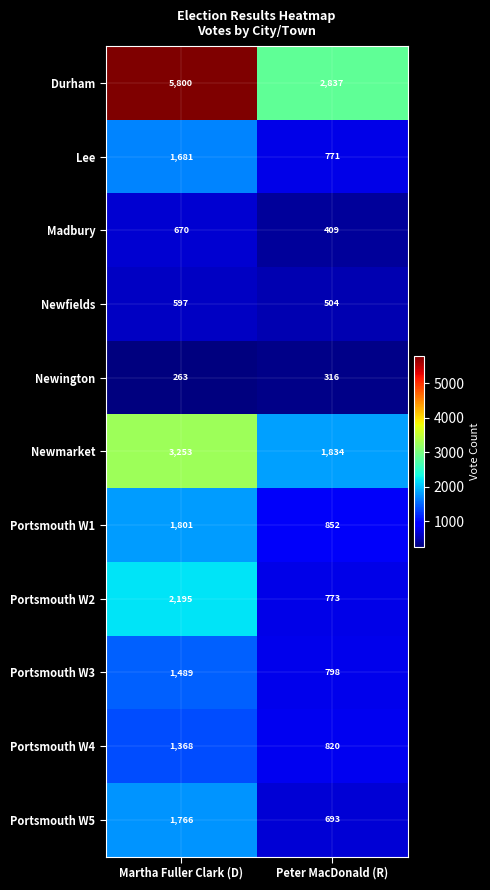

Reading left to right, transcribe all the data shown in this chart.

Durham: Martha Fuller Clark (D)=5800	Peter MacDonald (R)=2837
Lee: Martha Fuller Clark (D)=1681	Peter MacDonald (R)=771
Madbury: Martha Fuller Clark (D)=670	Peter MacDonald (R)=409
Newfields: Martha Fuller Clark (D)=597	Peter MacDonald (R)=504
Newington: Martha Fuller Clark (D)=263	Peter MacDonald (R)=316
Newmarket: Martha Fuller Clark (D)=3253	Peter MacDonald (R)=1834
Portsmouth W1: Martha Fuller Clark (D)=1801	Peter MacDonald (R)=852
Portsmouth W2: Martha Fuller Clark (D)=2195	Peter MacDonald (R)=773
Portsmouth W3: Martha Fuller Clark (D)=1489	Peter MacDonald (R)=798
Portsmouth W4: Martha Fuller Clark (D)=1368	Peter MacDonald (R)=820
Portsmouth W5: Martha Fuller Clark (D)=1766	Peter MacDonald (R)=693